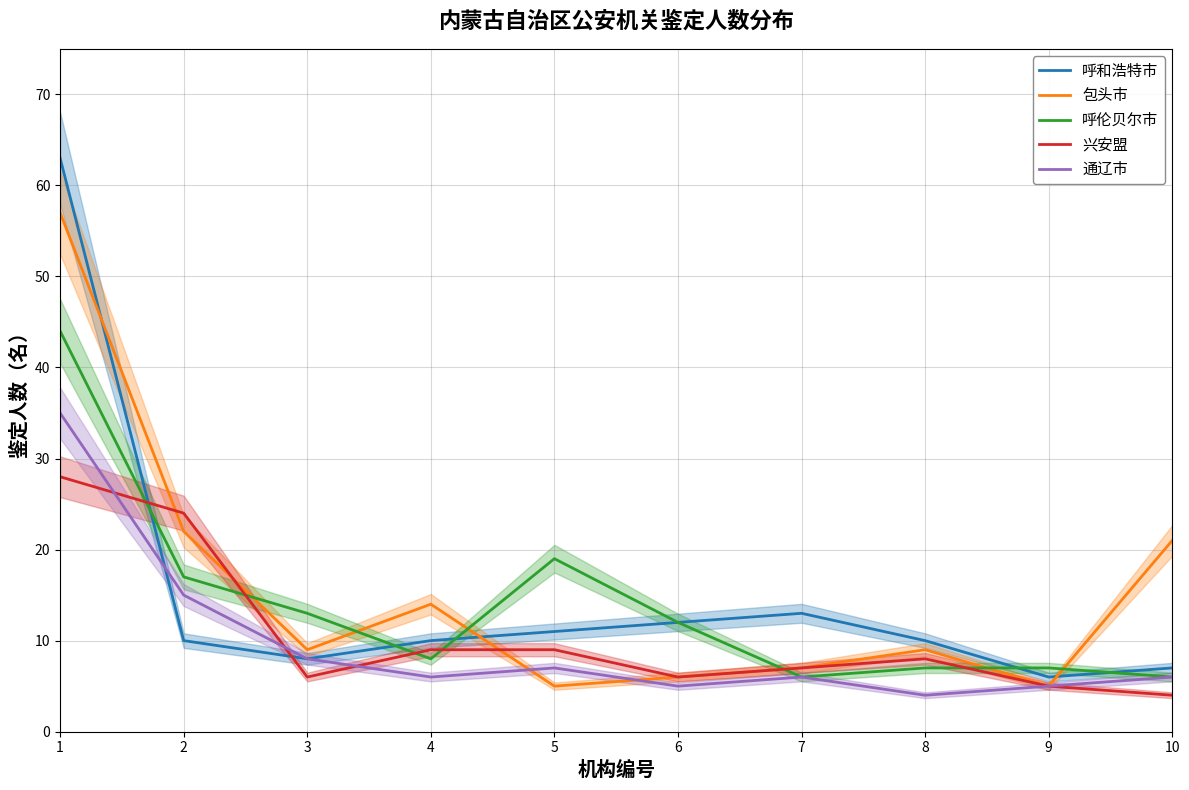

Reading left to right, extract all data points from this chart.

呼和浩特市: 63	10	8	10	11	12	13	10	6	7
包头市: 57	22	9	14	5	6	7	9	5	21
呼伦贝尔市: 44	17	13	8	19	12	6	7	7	6
兴安盟: 28	24	6	9	9	6	7	8	5	4
通辽市: 35	15	8	6	7	5	6	4	5	6